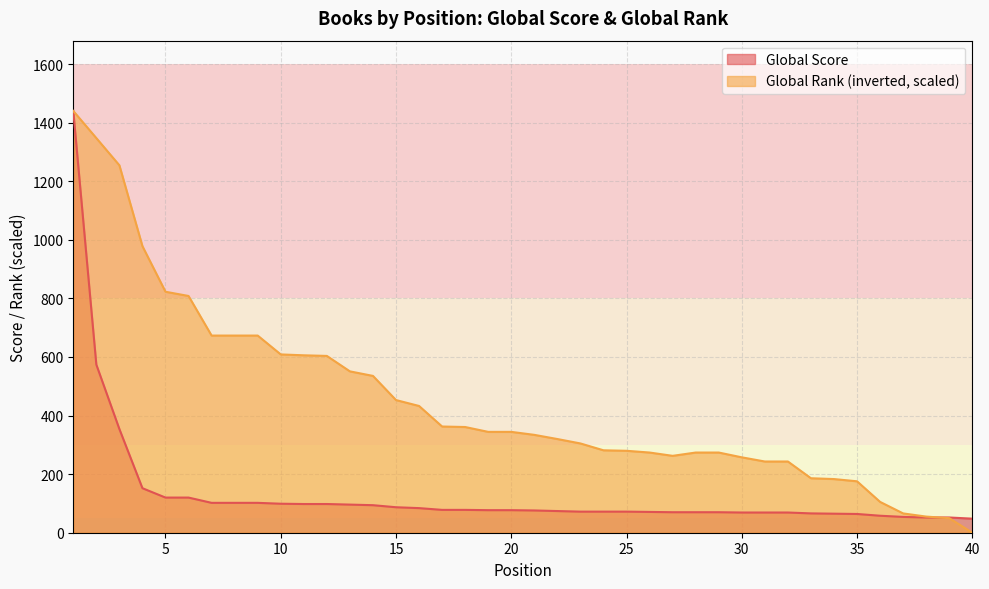

What is the sum of the Global Rank values at 40 and 11?

605.8